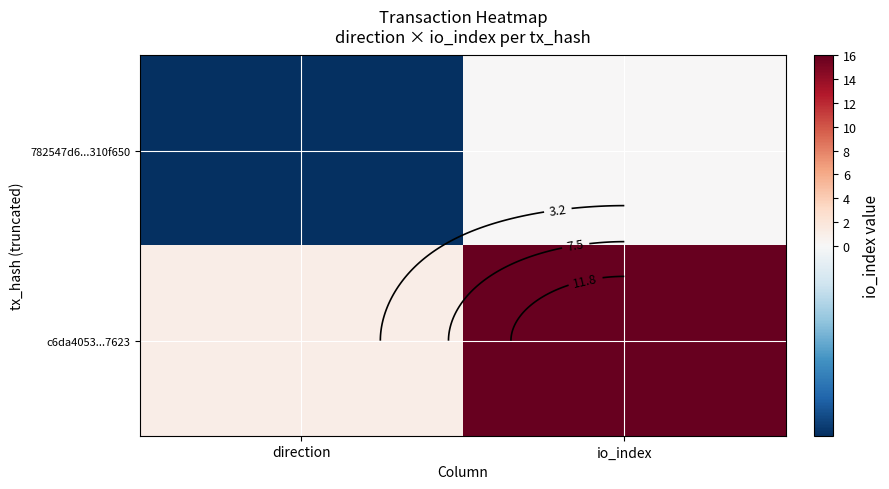

What is the sum of all 782547d6...310f650 values?

-1